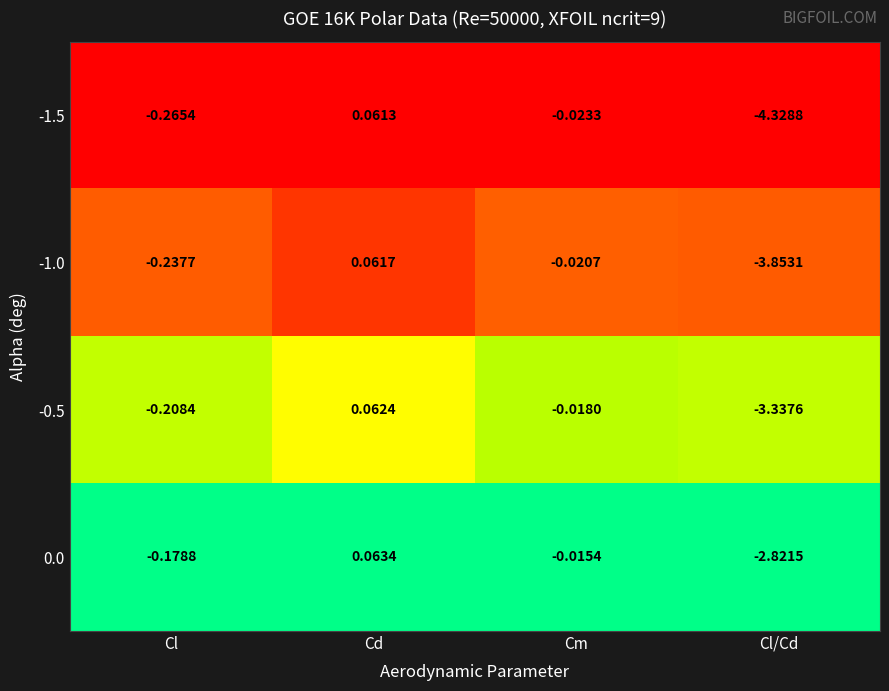

Where is -1.0 nearest to the value -1?

Cl